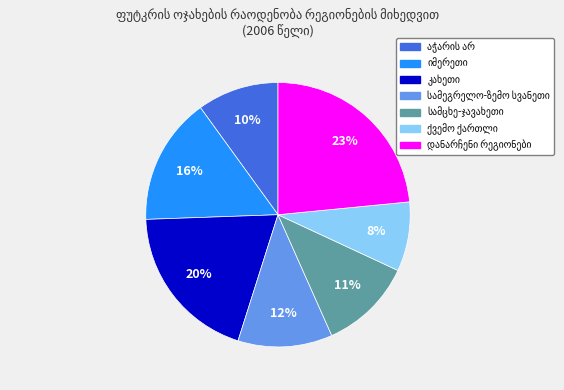

How many slices are in this pie chart?

7